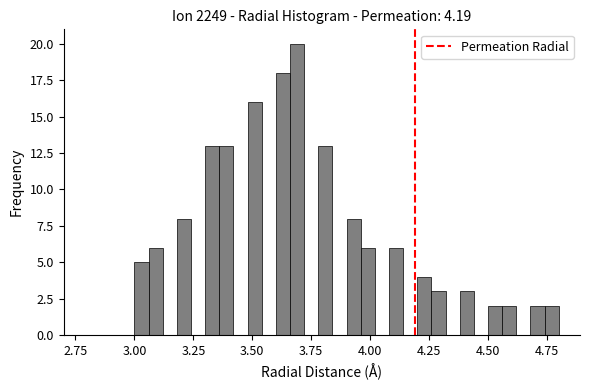

Read against the x-axis, roughly where is the centre of the tallest bar?

3.70